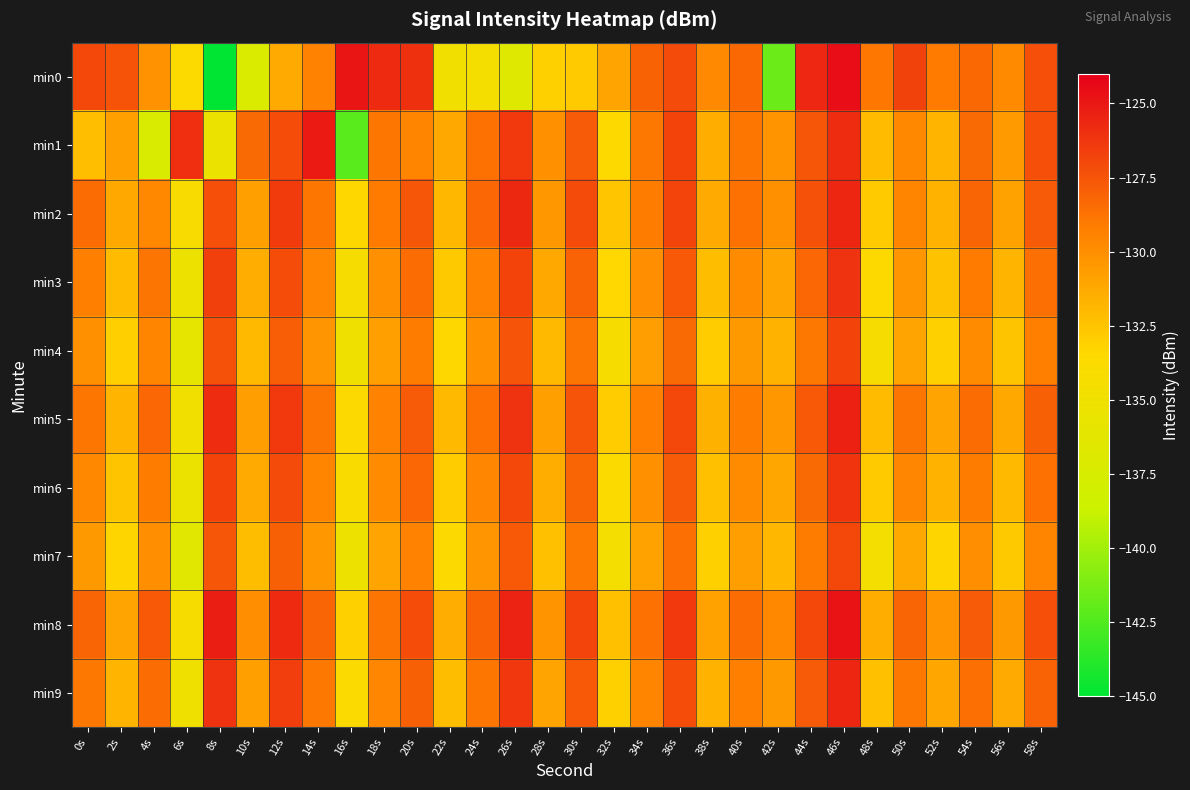

What is the total value across all series at 16s?

-1339.9